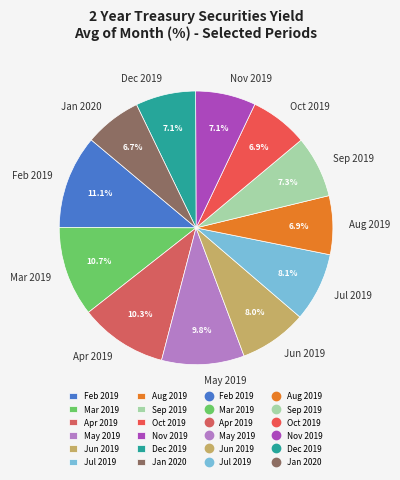

To the nearest percent, what portion does Jun 2019 represent?

8%